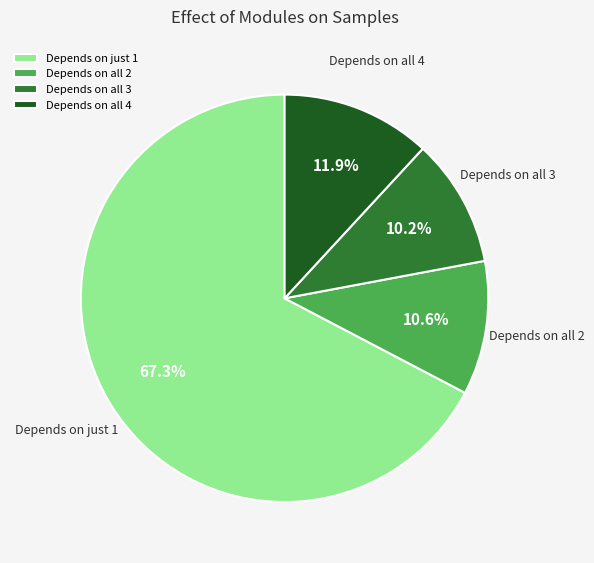

Which category has the biggest portion of the pie?

Depends on just 1